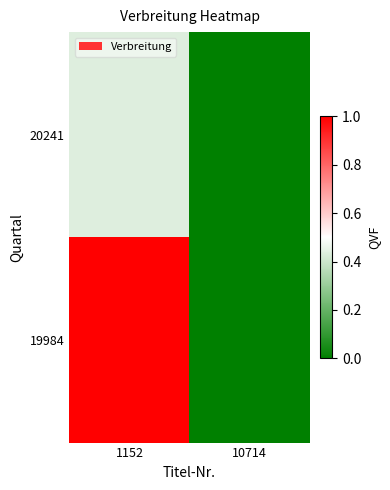

Reading left to right, transcribe all the data shown in this chart.

20241: 1152=0.4	10714=0.0
19984: 1152=1.0	10714=0.0